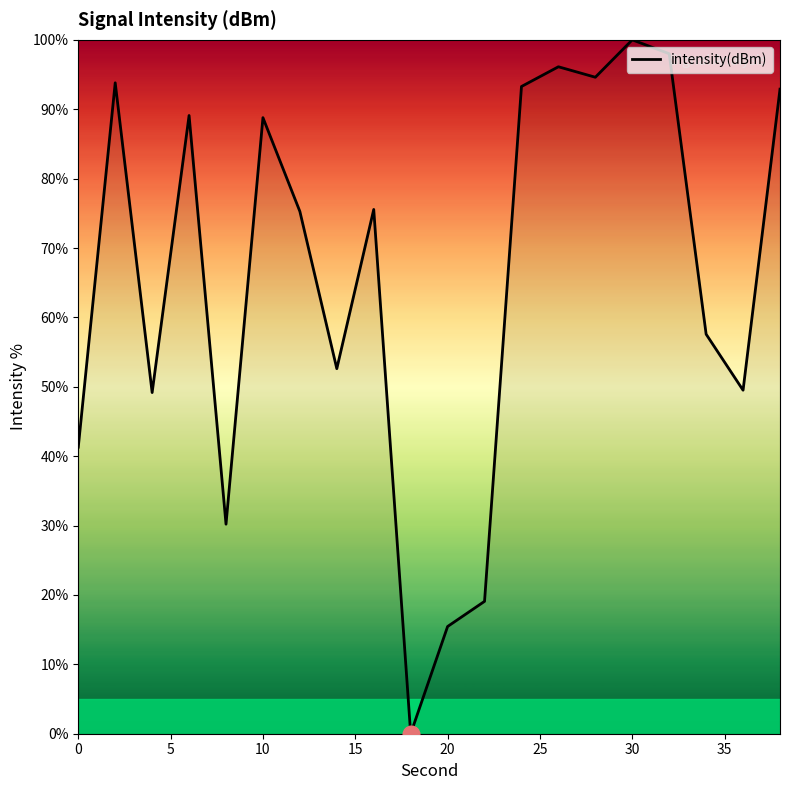

What is the greatest value displayed?

100.0